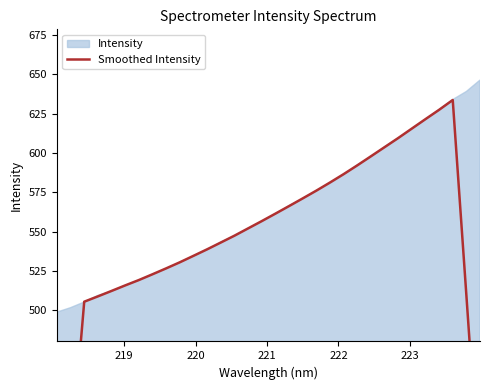

Reading right to left, extract all data points from this chart.

383.9	509.4	633.7	627.5	621.5	615.5	609.5	603.7	597.9	592.1	586.5	581.2	576.0	571.1	566.2	561.4	556.6	552.0	547.4	543.0	538.7	534.5	530.4	526.5	522.8	519.1	515.7	512.2	508.7	505.3	402.9	301.1